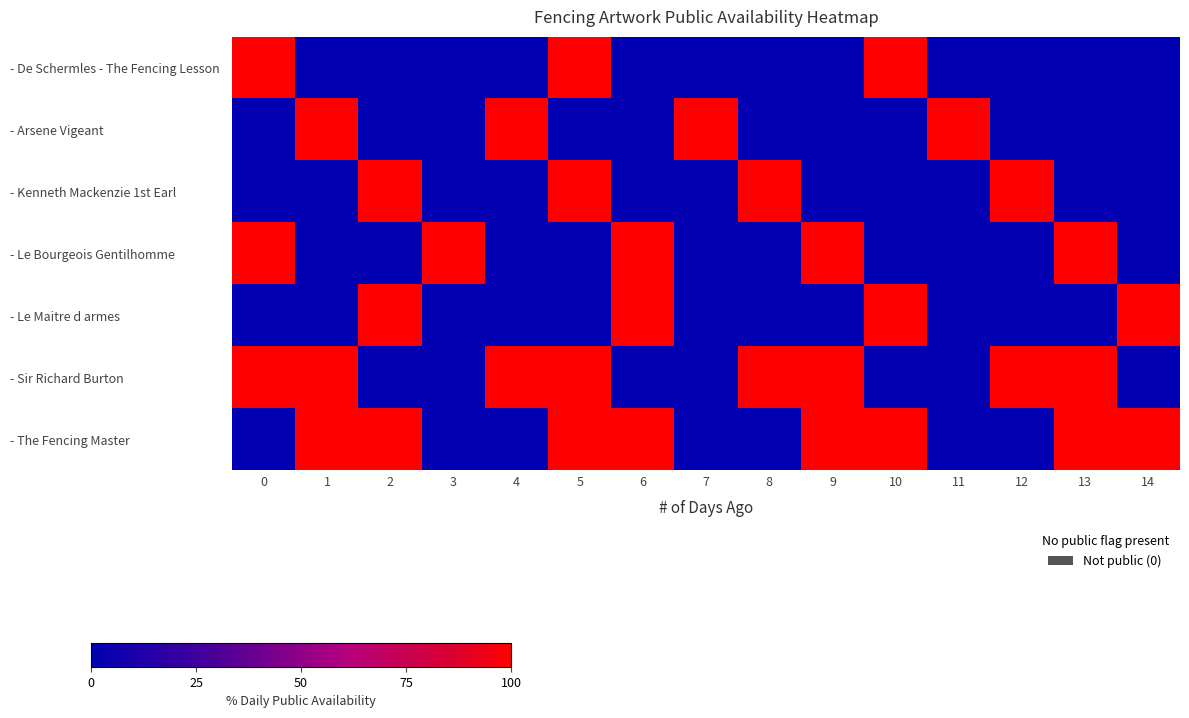

Between 4 and 9, which is larger?

4